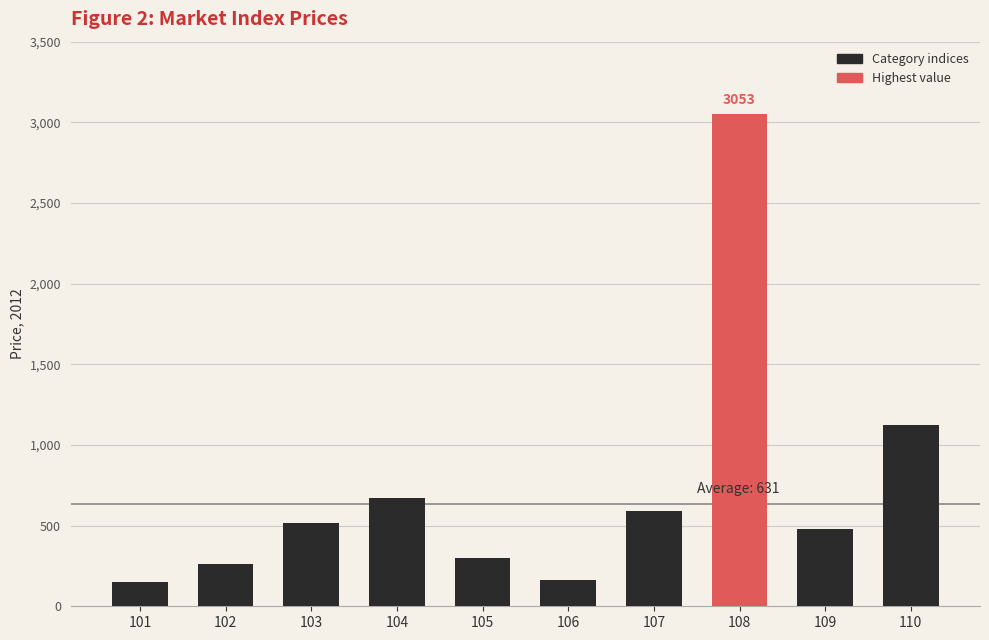

The chart shows a value of 589 at 107. True or false?

True